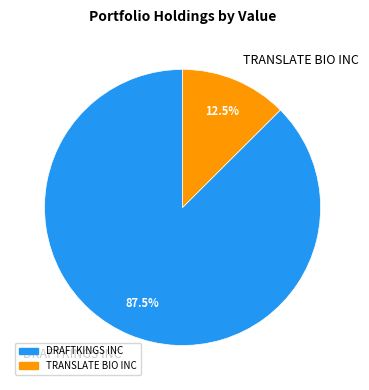

To the nearest percent, what is the difference between the largest and smallest slice percentages?

75%